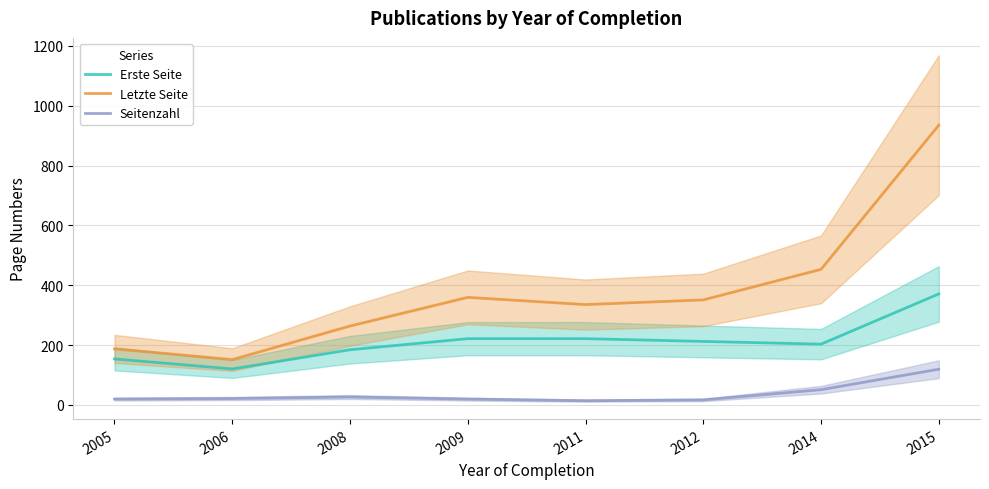

True or false: Erste Seite and Seitenzahl intersect in this chart.

False